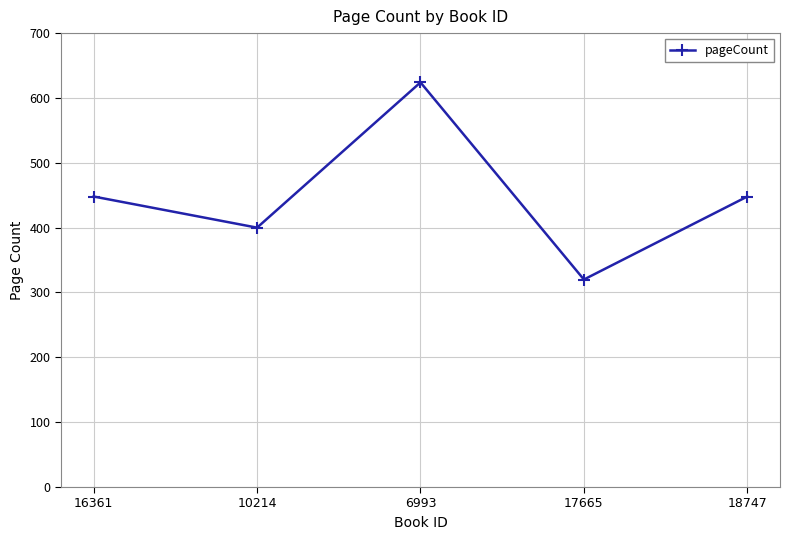

What is the label of the 3rd point from the right?

6993